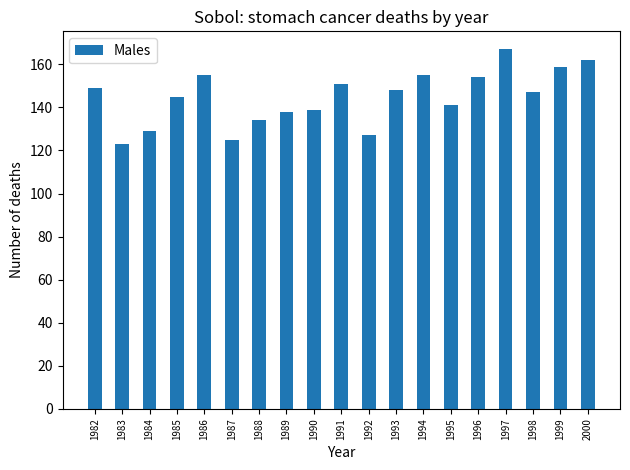

Which category has the lowest value across all series?

1983